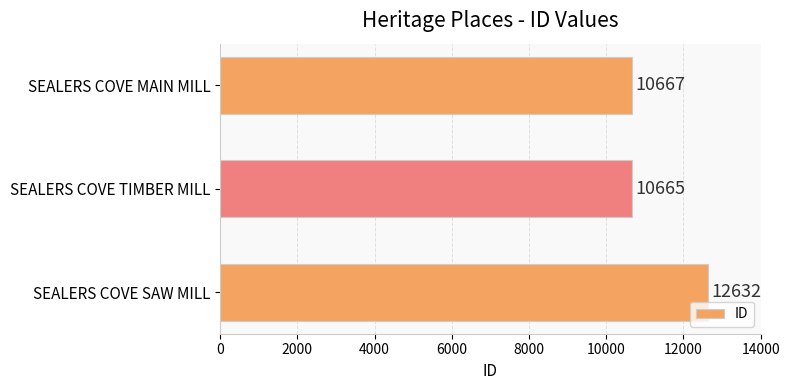

At which label is the value closest to 11648?

SEALERS COVE MAIN MILL